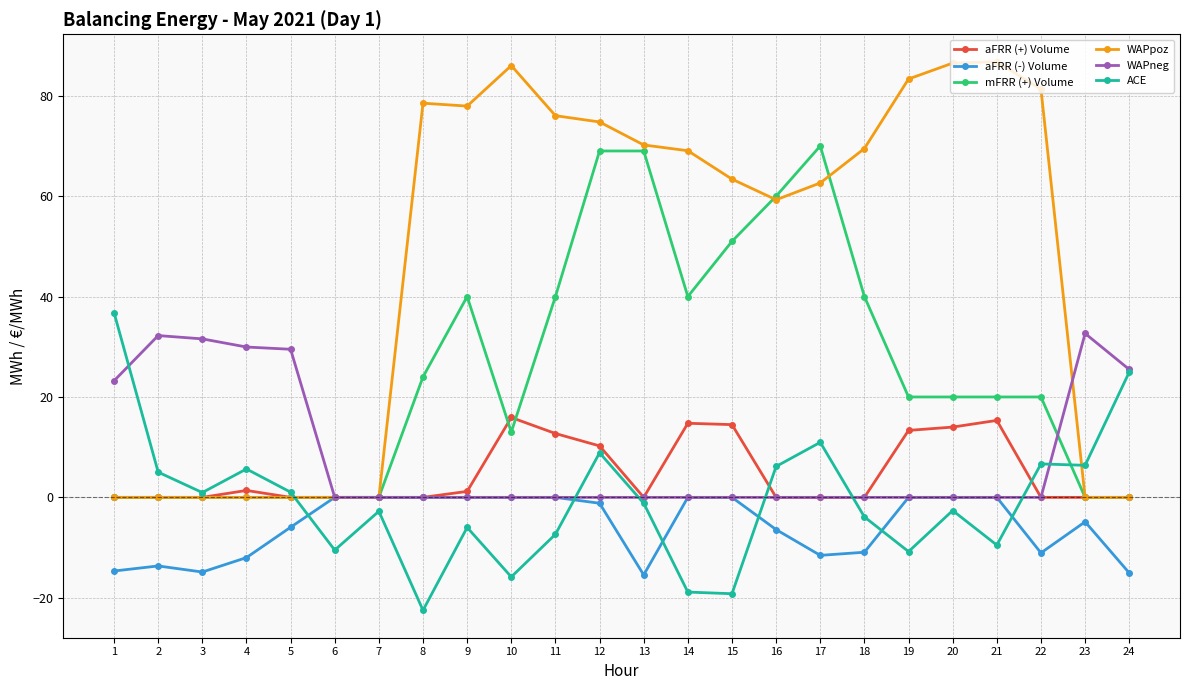

True or false: WAPpoz has a value of 0.0 at 5.

True